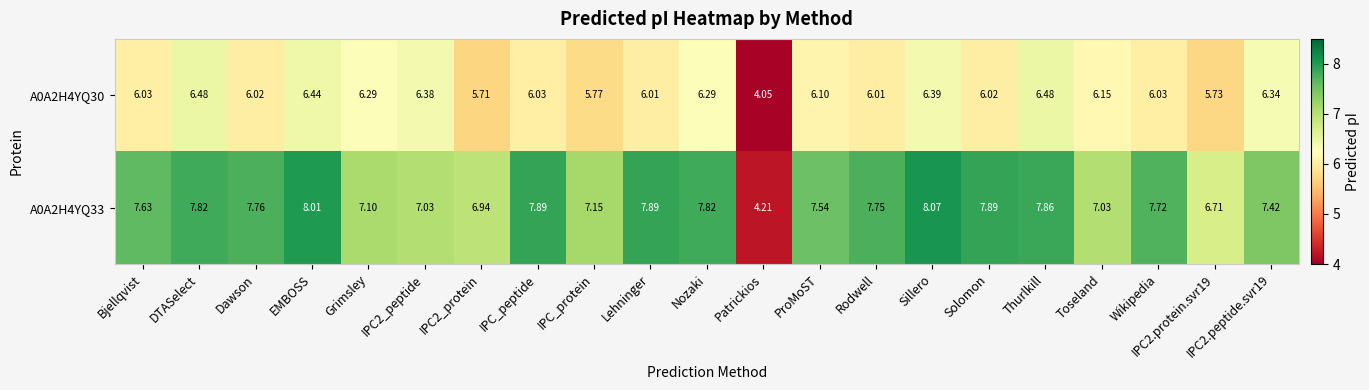

Where does the A0A2H4YQ33 series first go above 7?

Bjellqvist